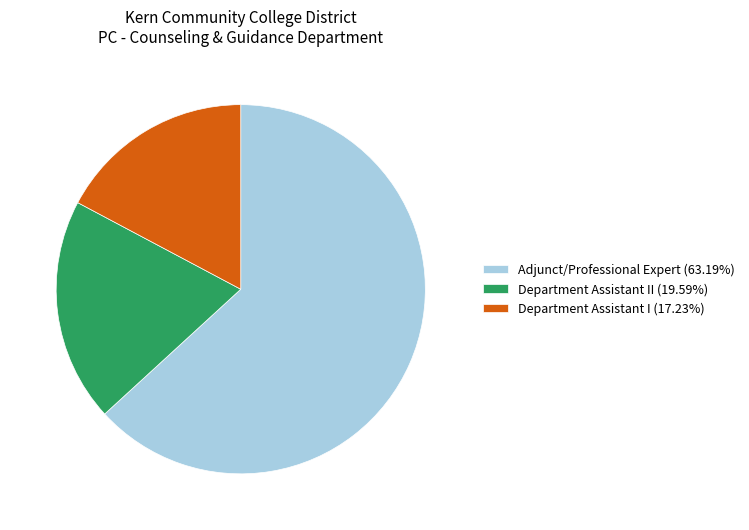

Is there a majority slice in this chart?

Yes